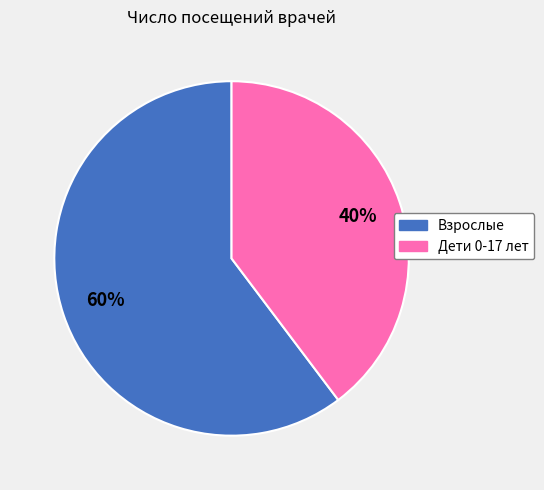

What percentage is the Дети 0-17 лет slice, to the nearest percent?

40%